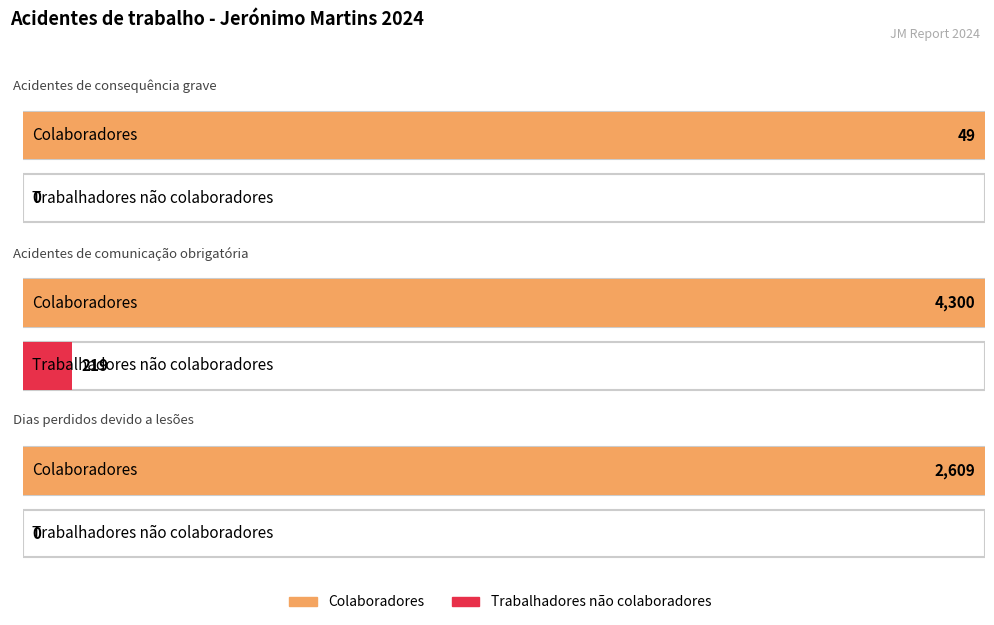

Which label corresponds to the smallest value in the chart?

Acidentes de consequência grave